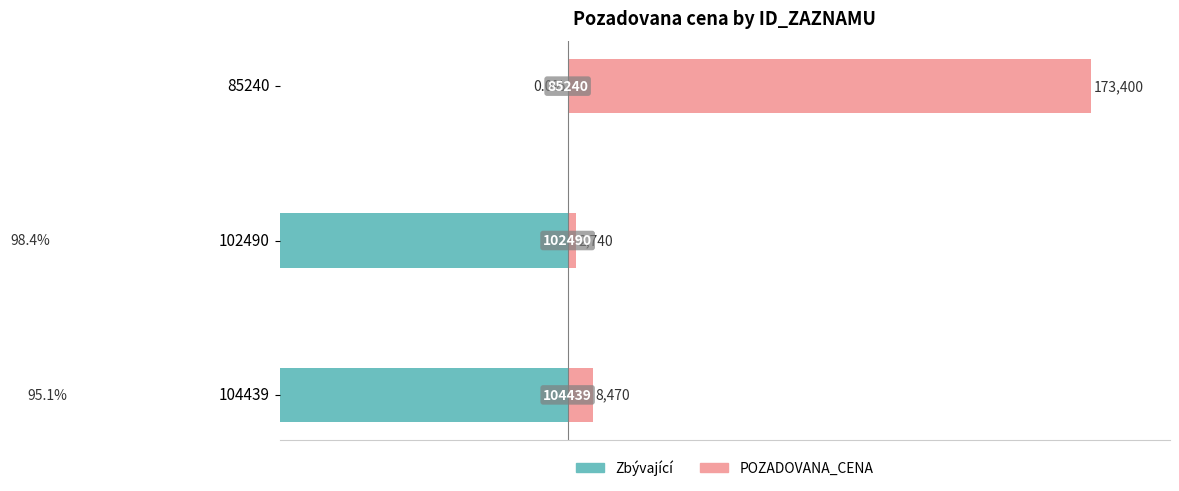

What is the value of the Zbývající bar at the 1st from the left?

-95.1